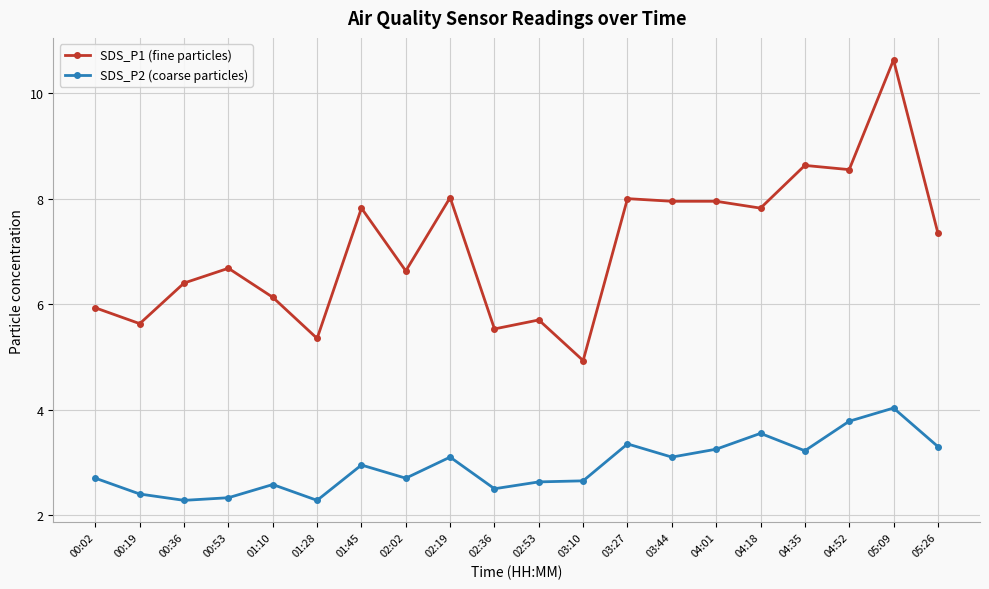

Does the chart display data point markers on the line(s)?

Yes